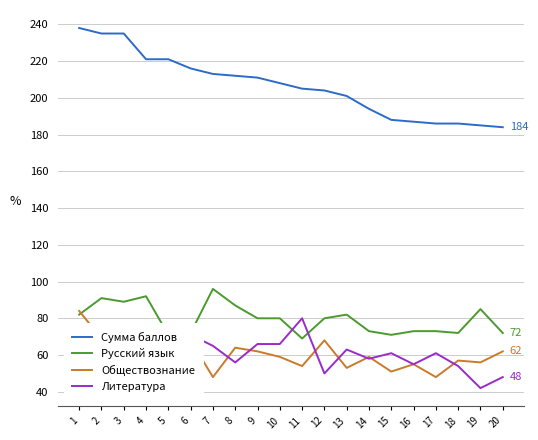

What are all the series names shown in the legend?

Сумма баллов, Русский язык, Обществознание, Литература